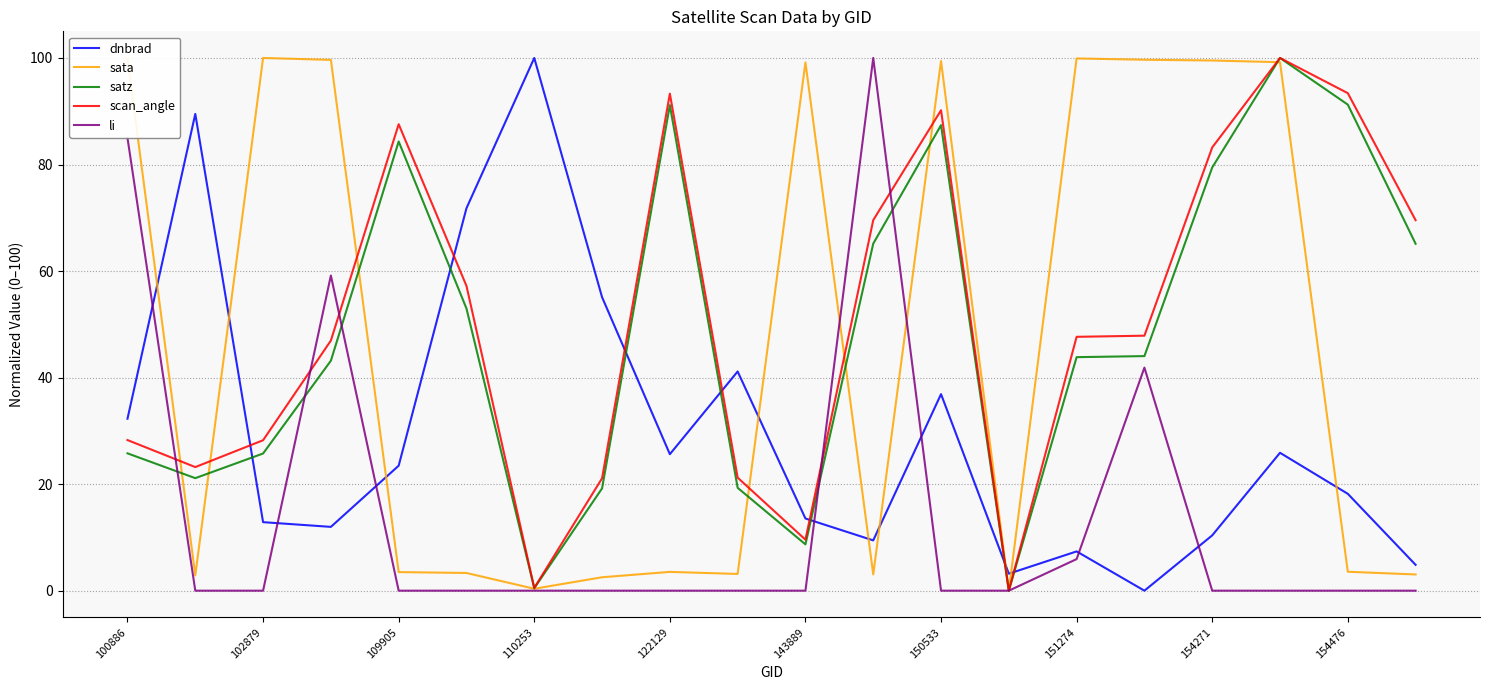

What is the greatest value displayed?

100.0